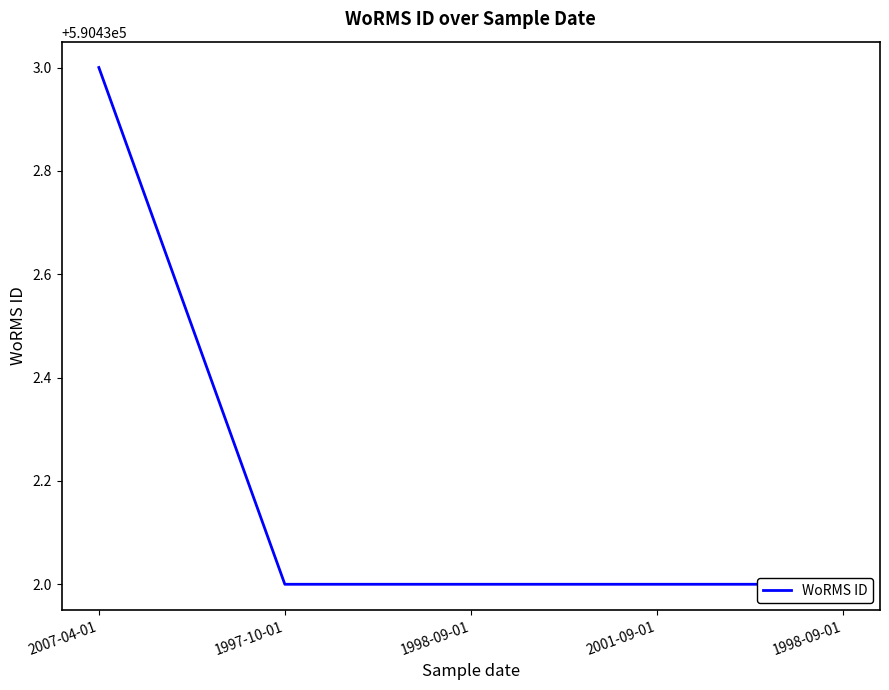

The value at 1997-10-01 is 590432. True or false?

True